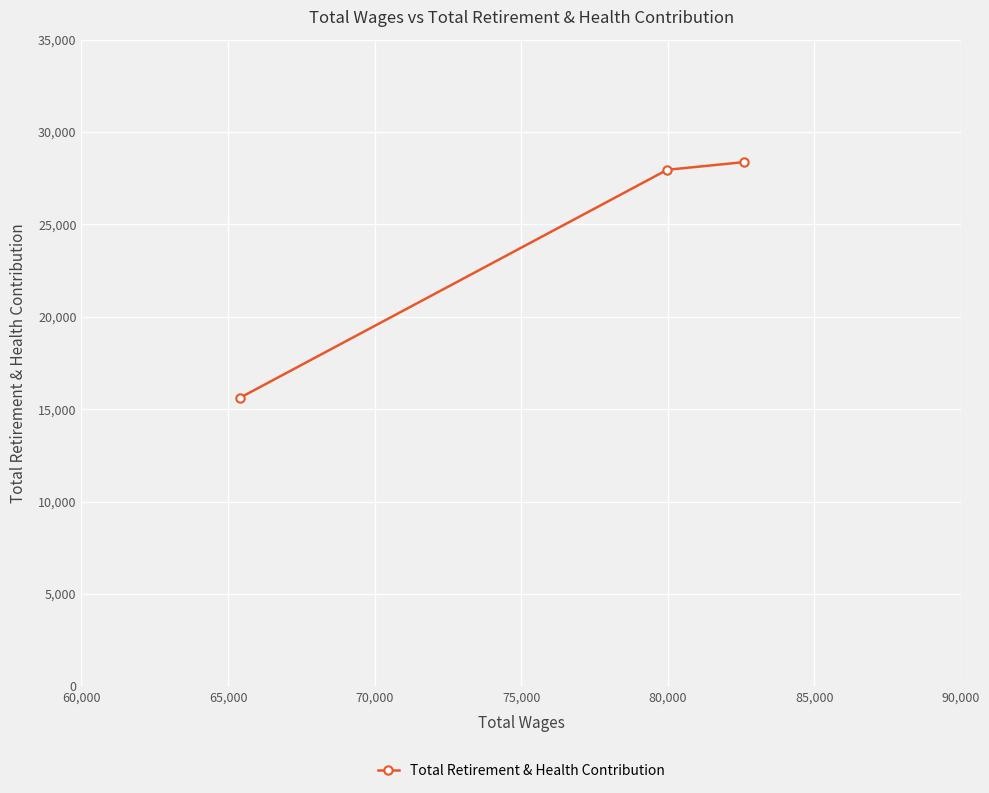

What is the average value?

23980